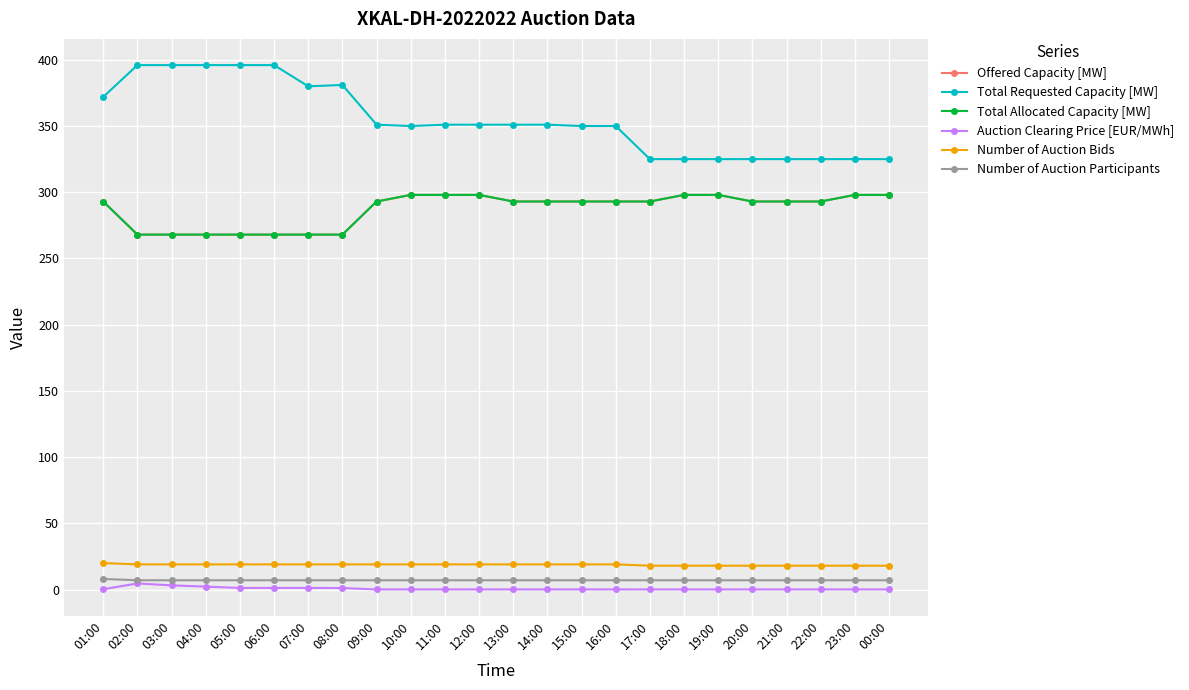

Which series has the largest range (max minus min)?

Total Requested Capacity [MW]